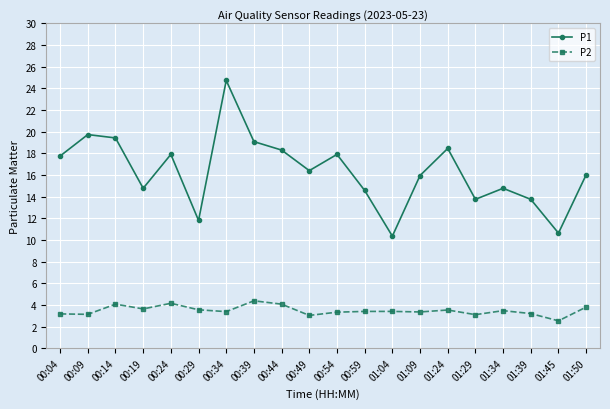

Which series has the largest total across all categories?

P1